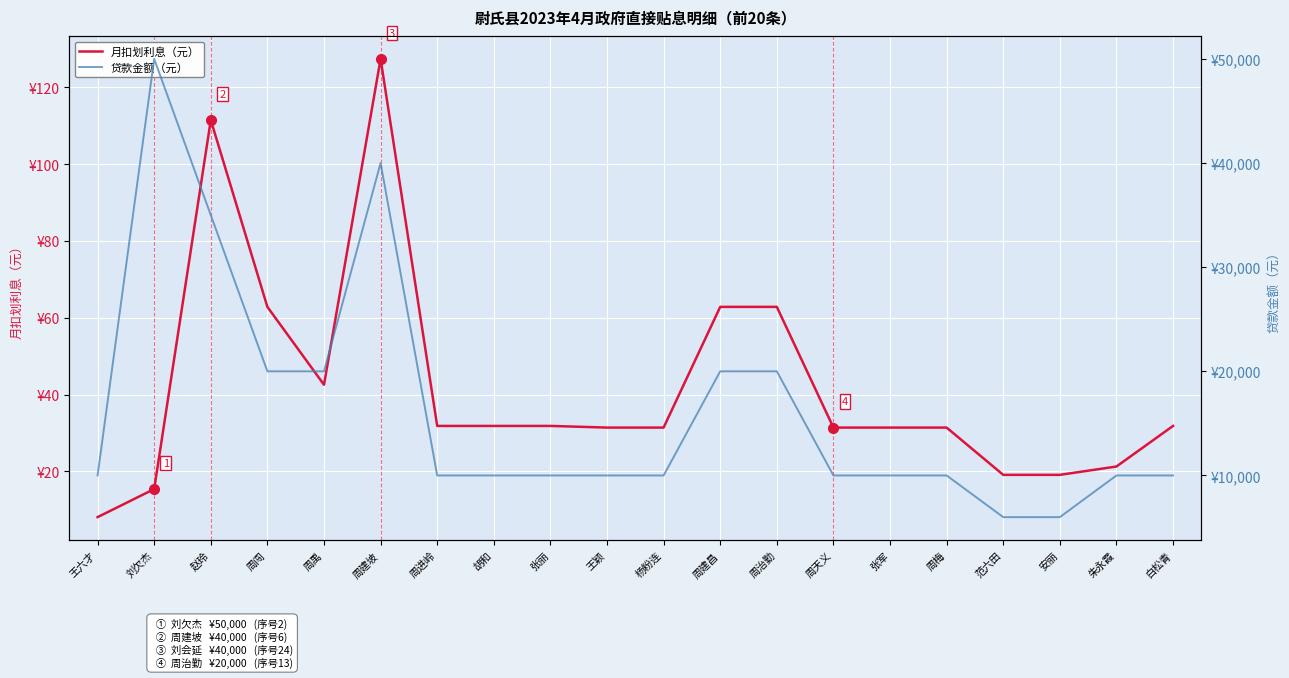

Where does the 贷款金额（元） series first go above 10000?

刘欠杰